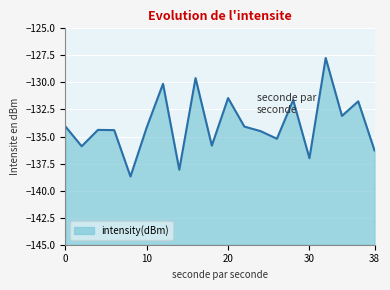

What is the value of the 4th point from the left?

-134.4